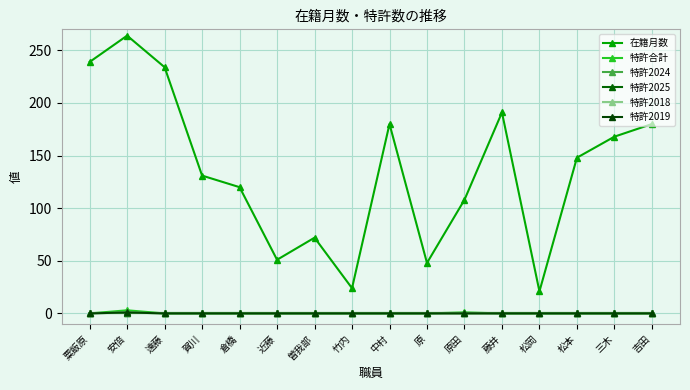

Does the chart have visible grid lines?

Yes